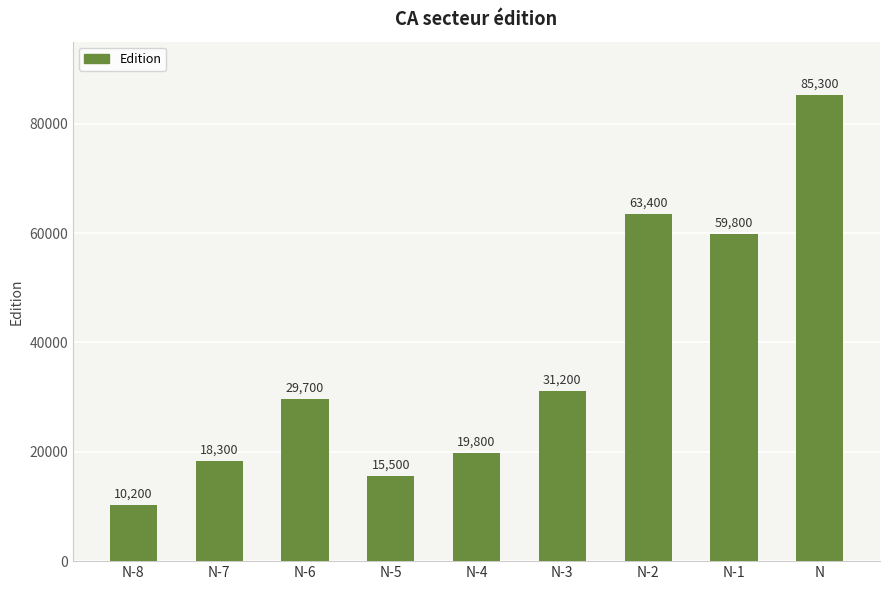

Reading left to right, what are all the values shown in this chart?

N-8=10200	N-7=18300	N-6=29700	N-5=15500	N-4=19800	N-3=31200	N-2=63400	N-1=59800	N=85300